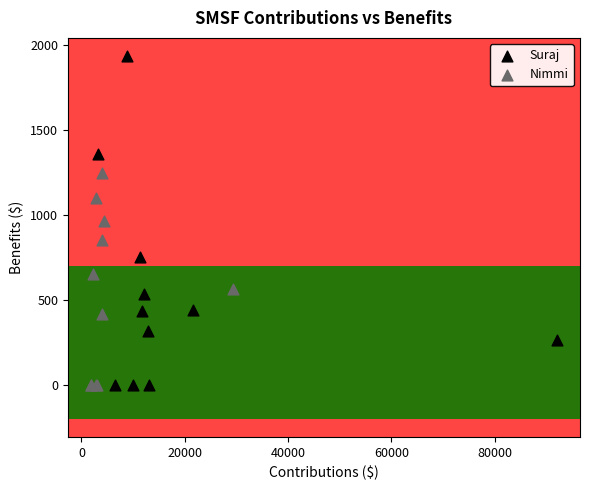

Which series has the largest Y range (max minus min)?

Suraj